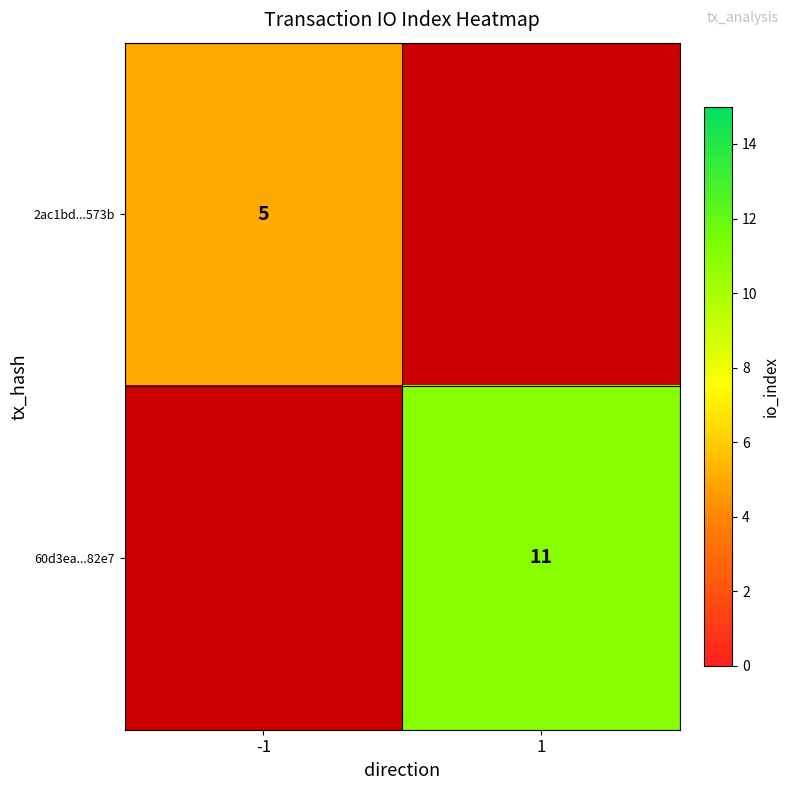

The 60d3ea...82e7 series shows 14 at 1. True or false?

False